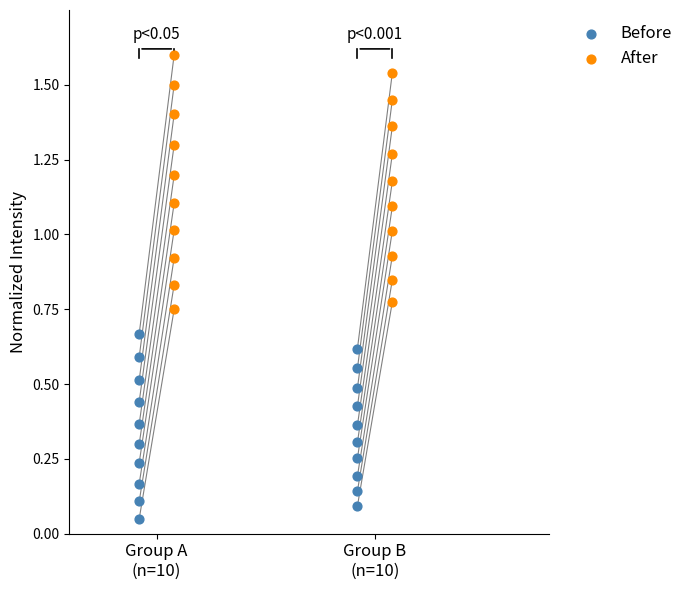

Which series has the largest total across all categories?

After